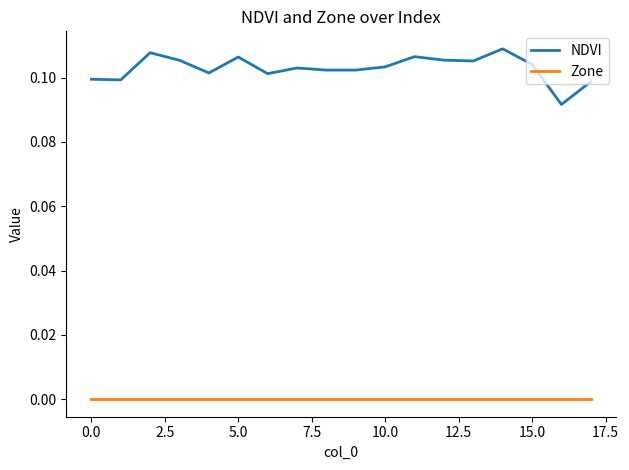

True or false: NDVI and Zone cross at least once.

False